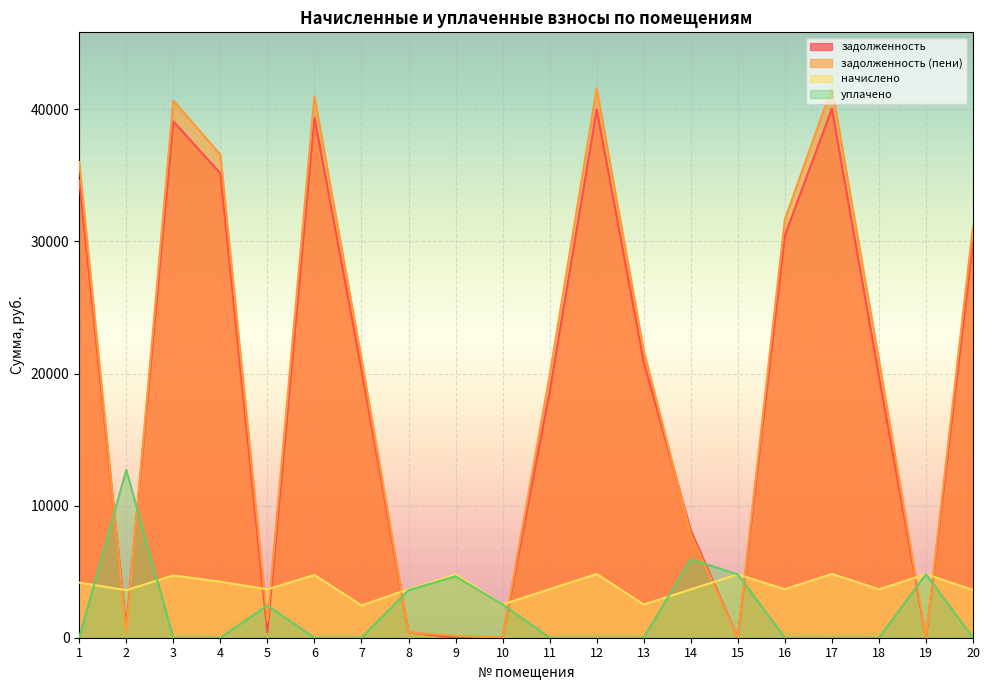

How many categories are shown in the chart?

20